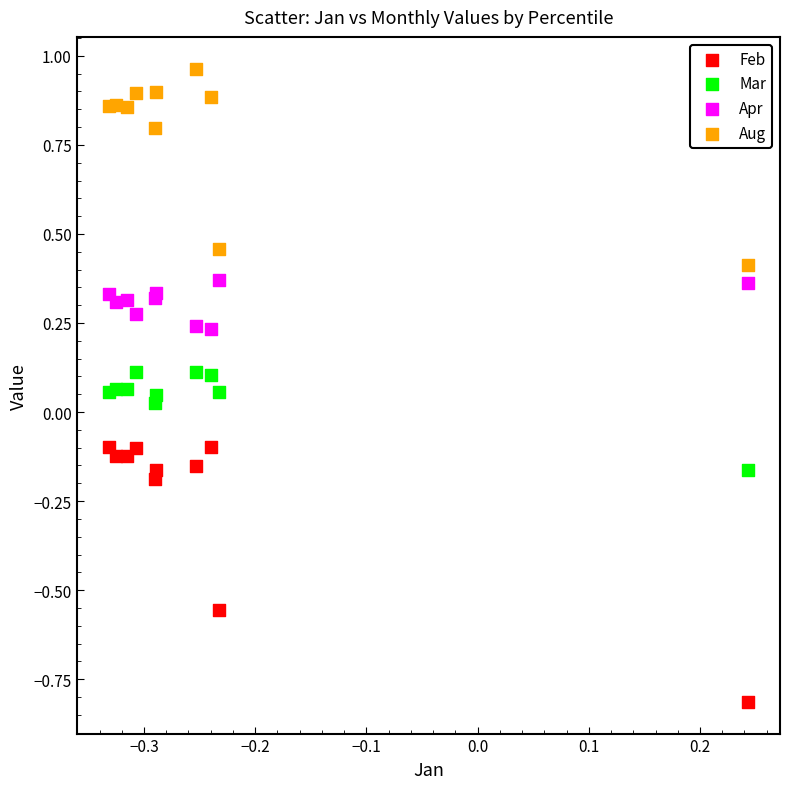

What are all the series names shown in the legend?

Feb, Mar, Apr, Aug